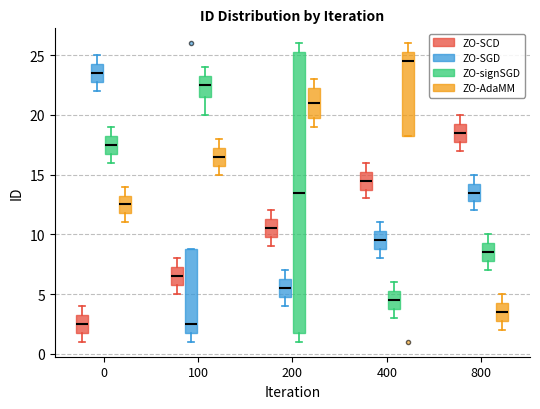

Which box is the tallest, from its lower edge to its upper edge?

200 (ZO-signSGD)